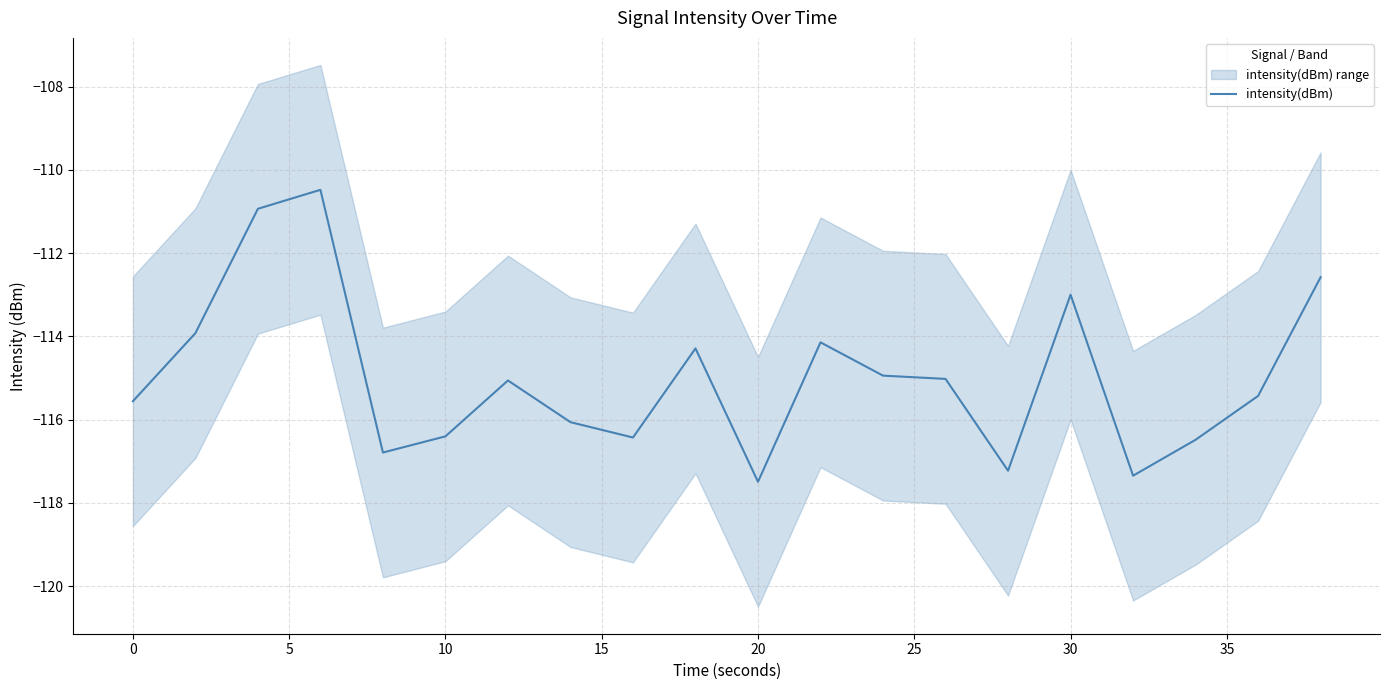

How many lines are shown in the chart?

1